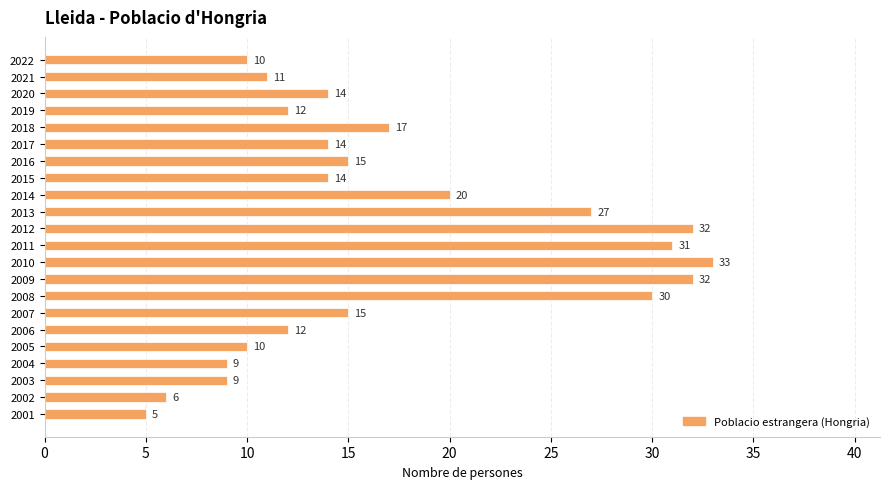

At which category does the chart reach its peak across all series?

2010